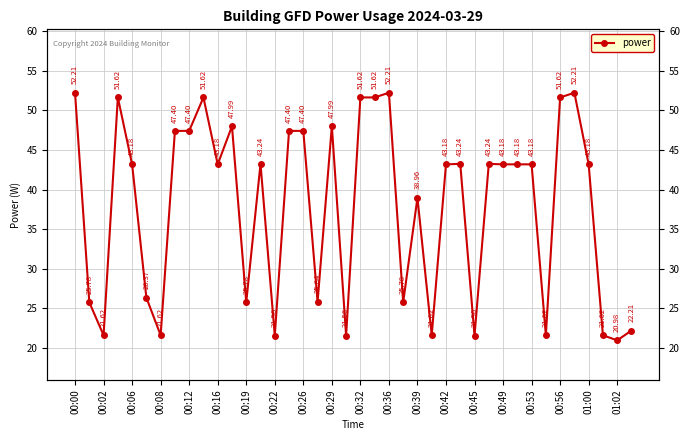

What is the sum of all values?

1516.8